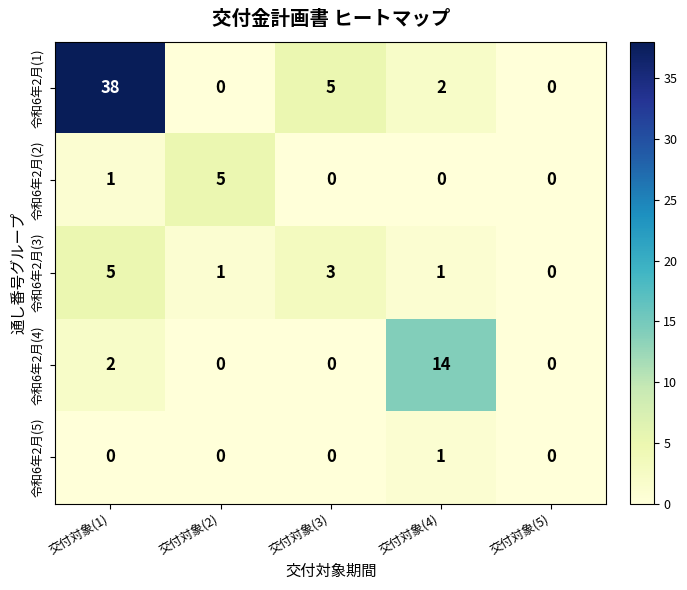

How many values in 令和6年2月(1) are above zero?

3